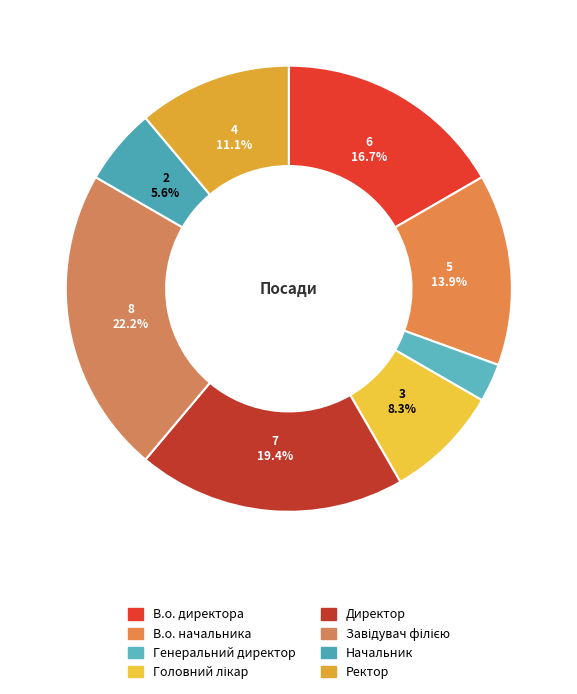

How many segments does this pie chart have?

8